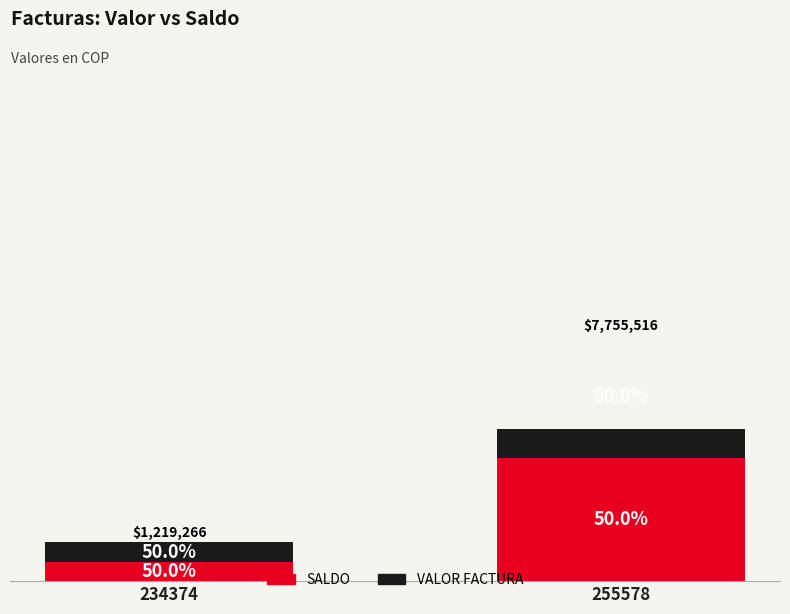

Rank the categories by VALOR FACTURA value from highest to lowest.

255578, 234374